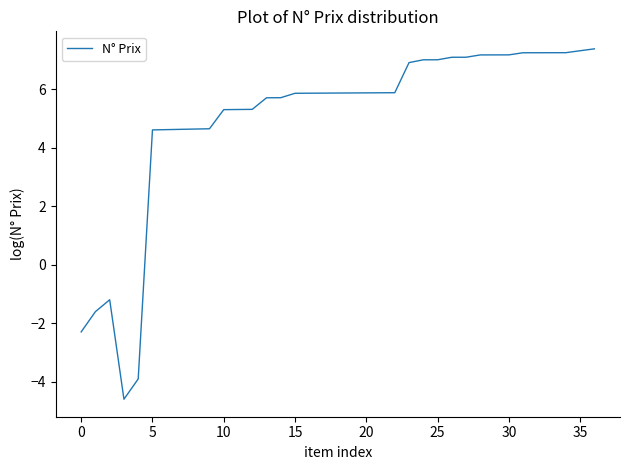

What is the maximum value shown in the chart?

7.4